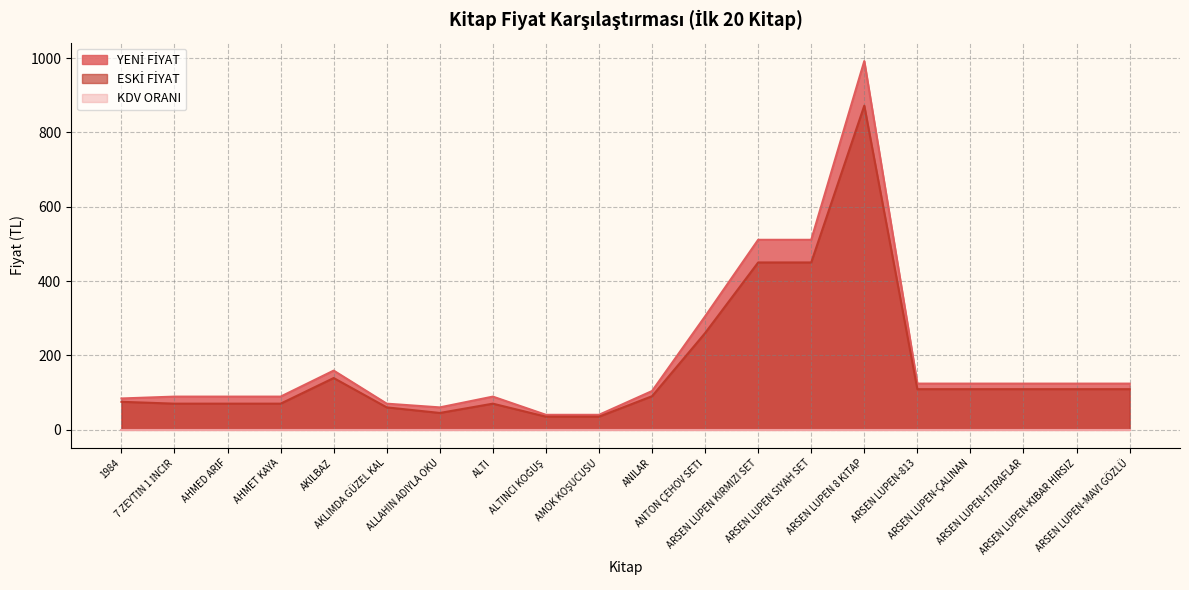

What is the maximum value shown in the chart?

992